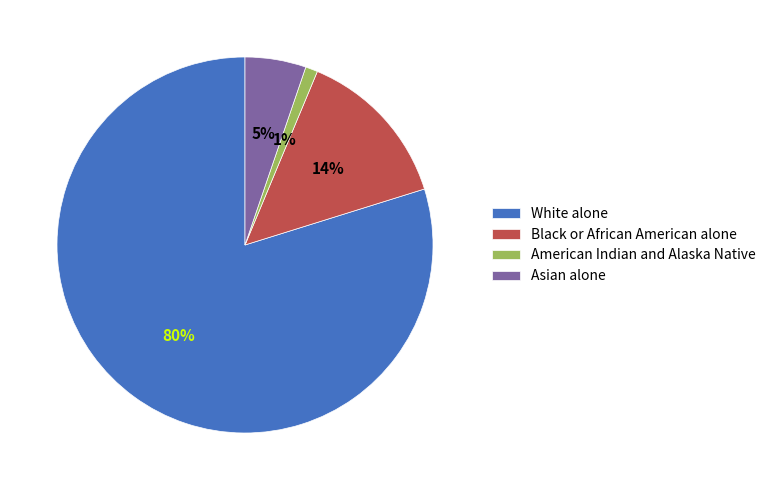

To the nearest percent, what is the average slice percentage?

25%